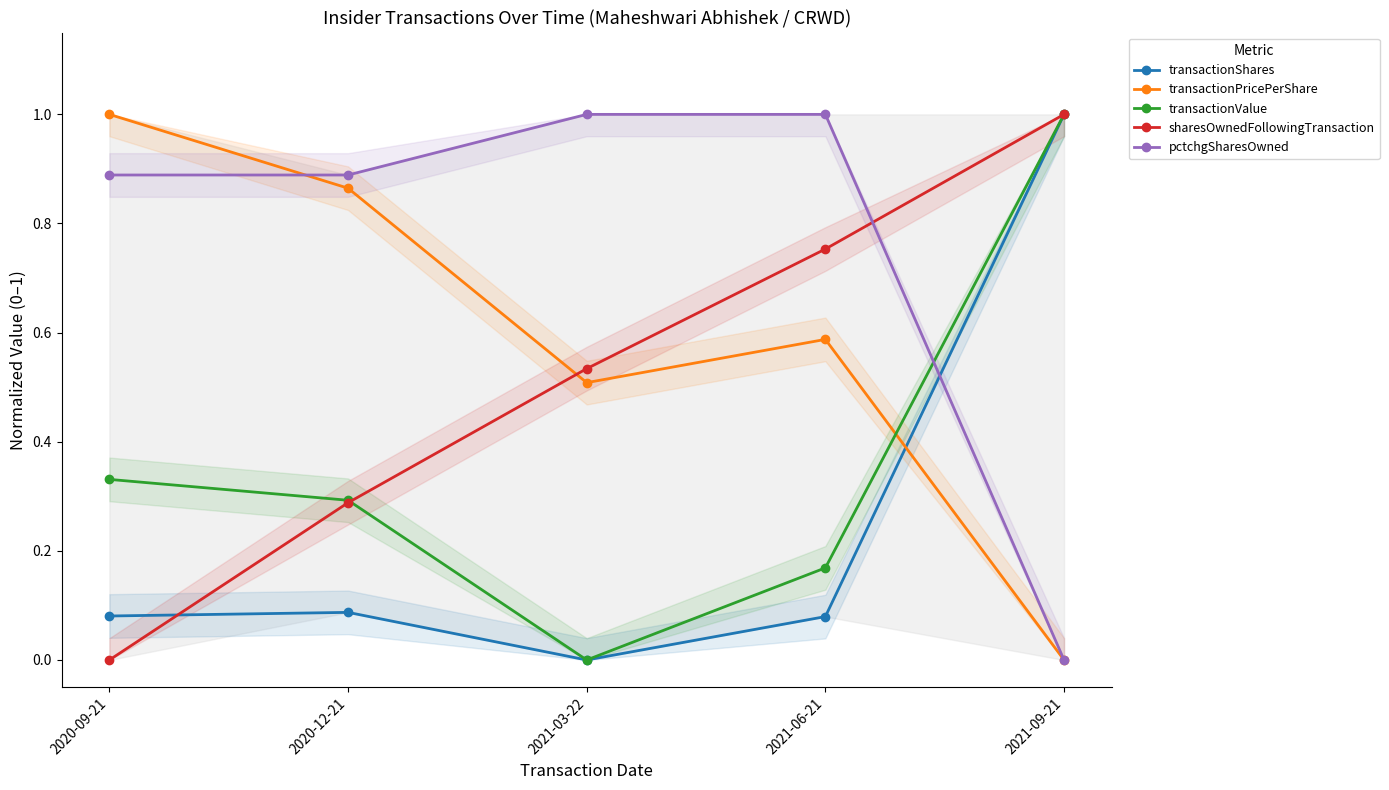

Reading left to right, transcribe all the data shown in this chart.

transactionShares: 0.1	0.1	0.0	0.1	1.0
transactionPricePerShare: 1.0	0.9	0.5	0.6	0.0
transactionValue: 0.3	0.3	0.0	0.2	1.0
sharesOwnedFollowingTransaction: 0.0	0.3	0.5	0.8	1.0
pctchgSharesOwned: 0.9	0.9	1.0	1.0	0.0